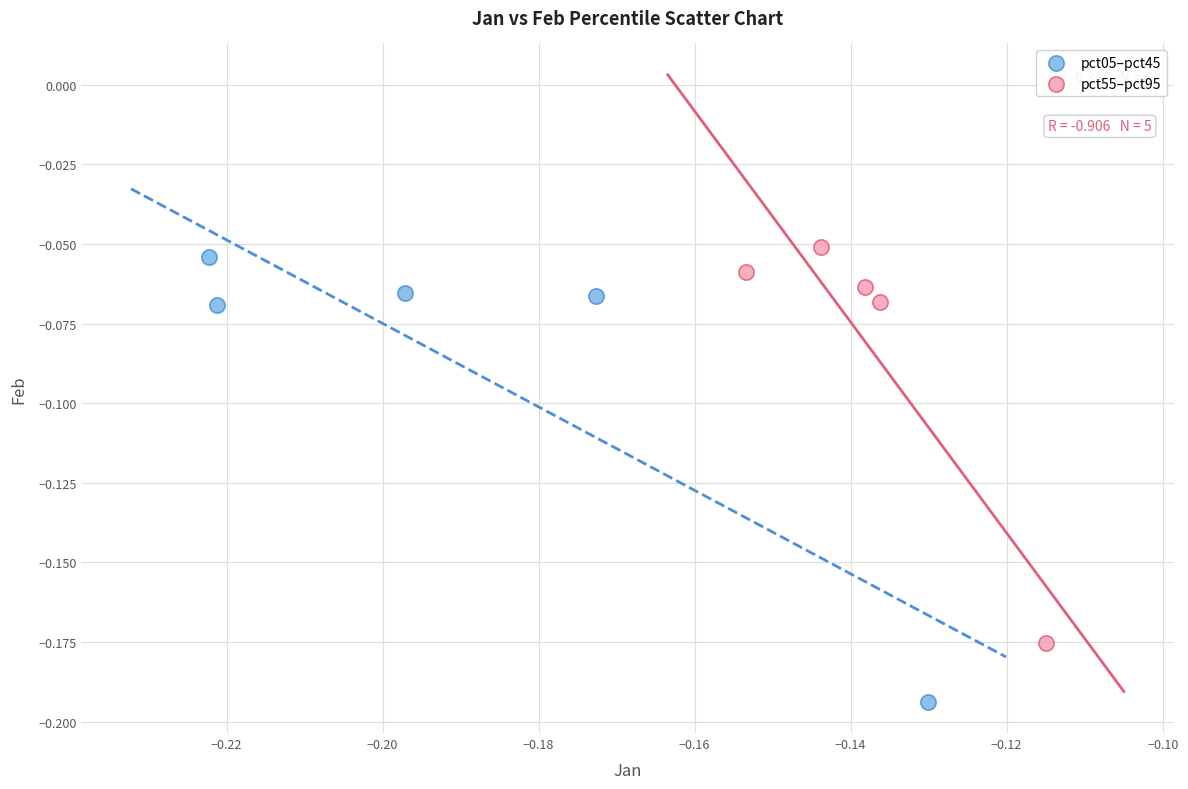

Which series reaches the minimum Y coordinate?

pct05–pct45